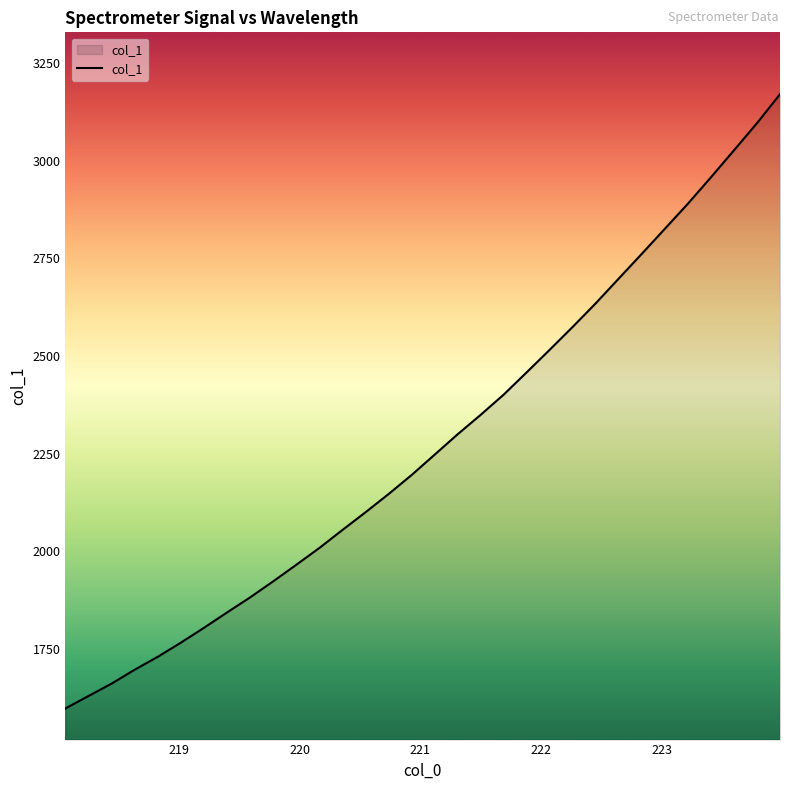

What is the smallest value displayed?

1596.7